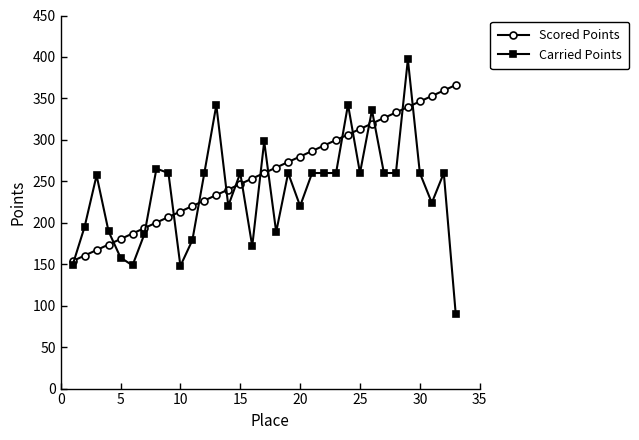

How many lines are shown in the chart?

2